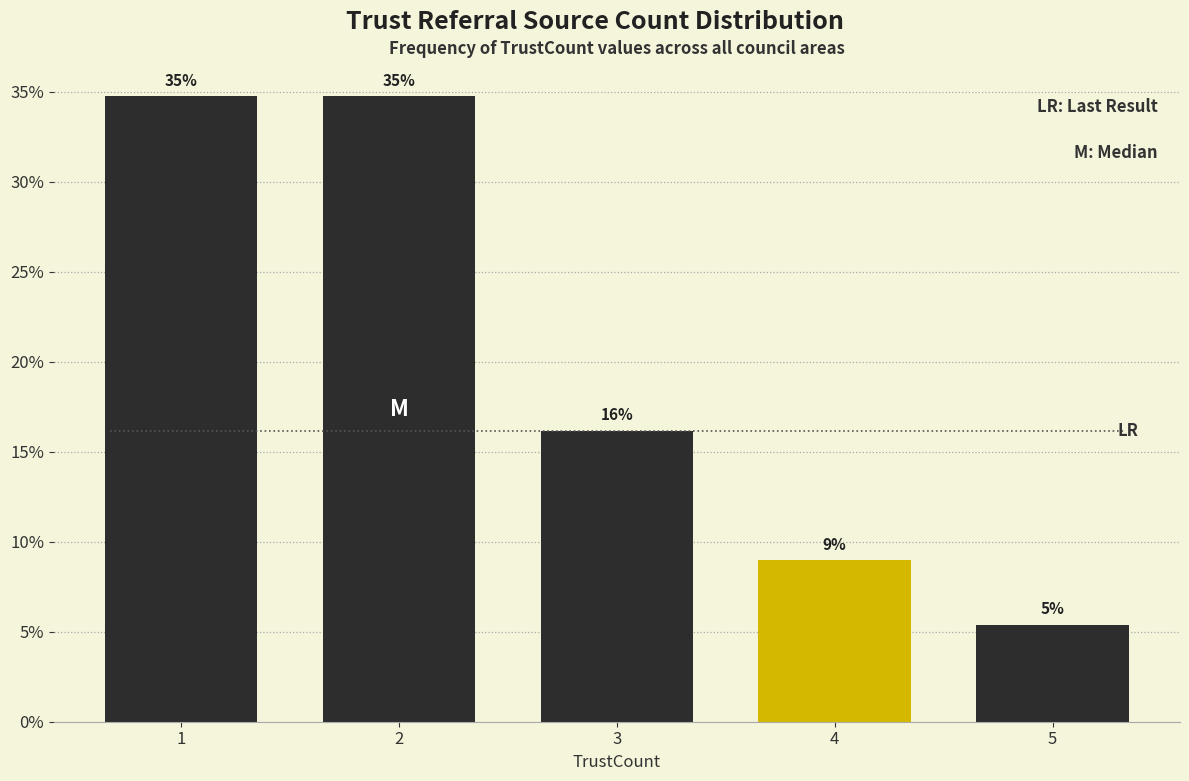

How many bars are there in total?

5